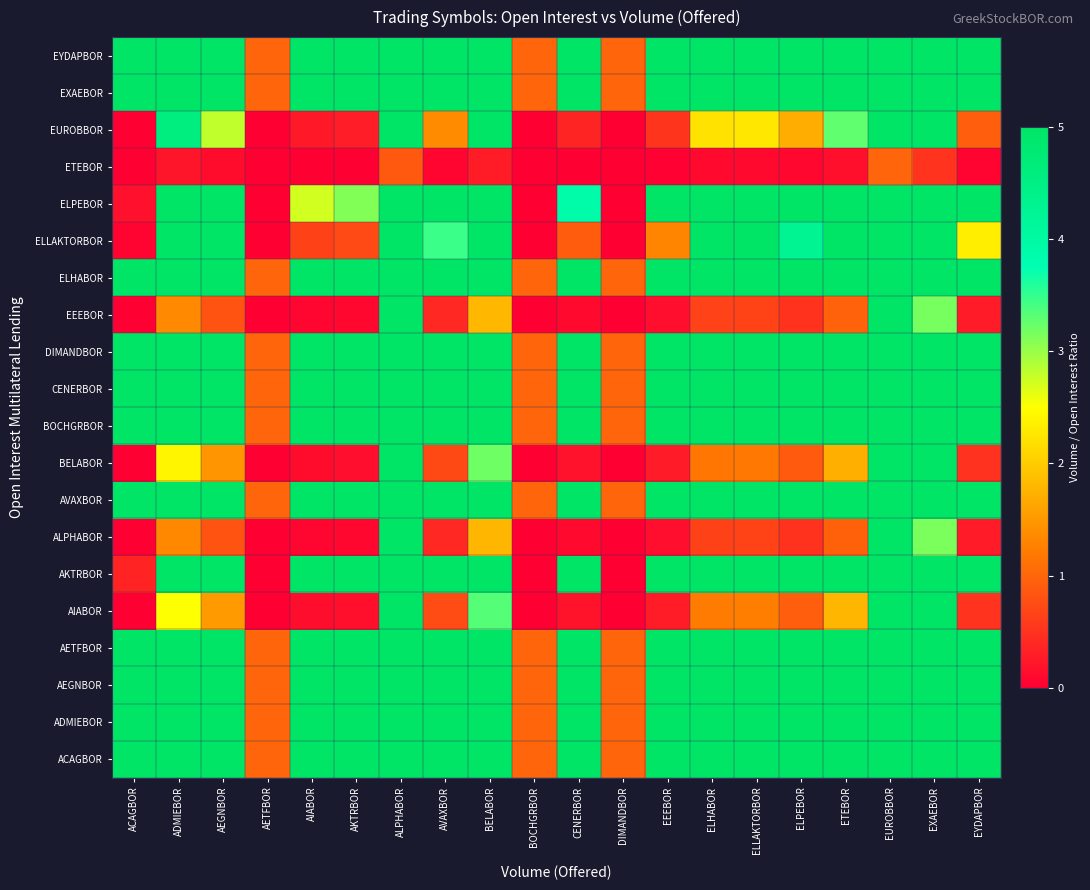

What is the maximum value shown in the chart?

5.0